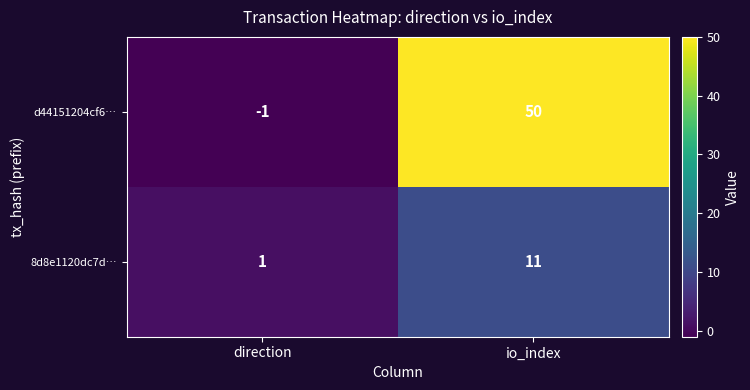

What is the difference between the highest and lowest values at direction?

2